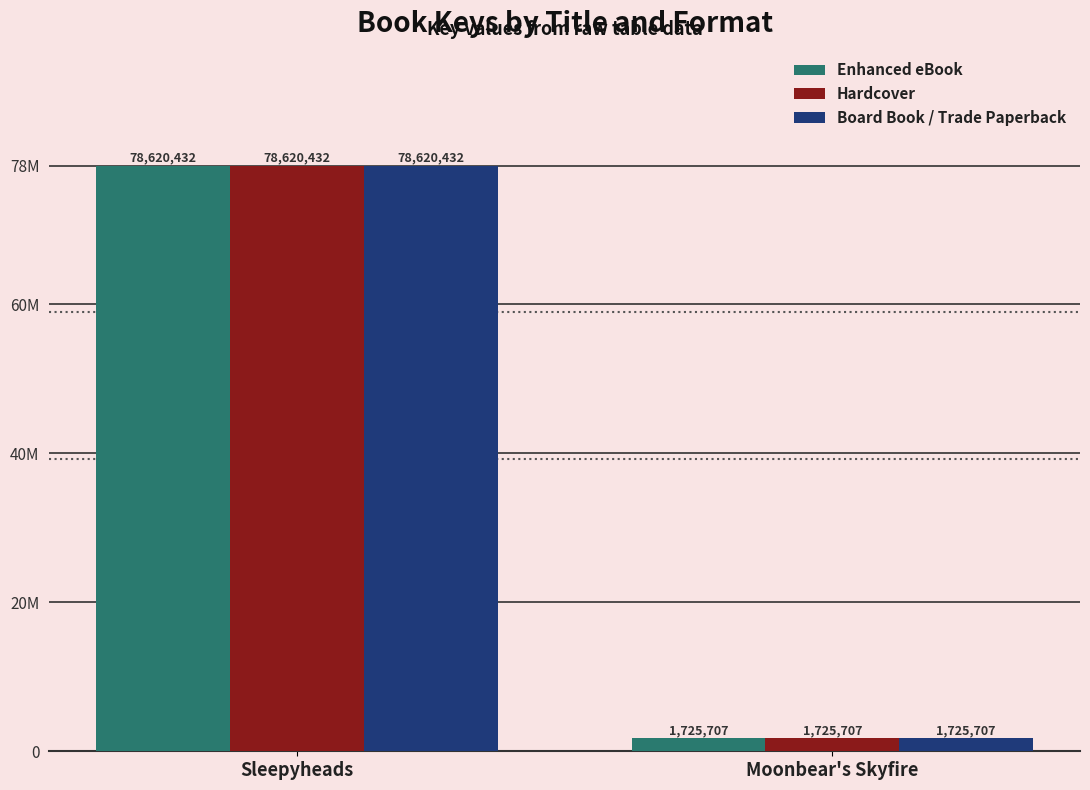

What are all the series names shown in the legend?

Enhanced eBook, Hardcover, Board Book / Trade Paperback